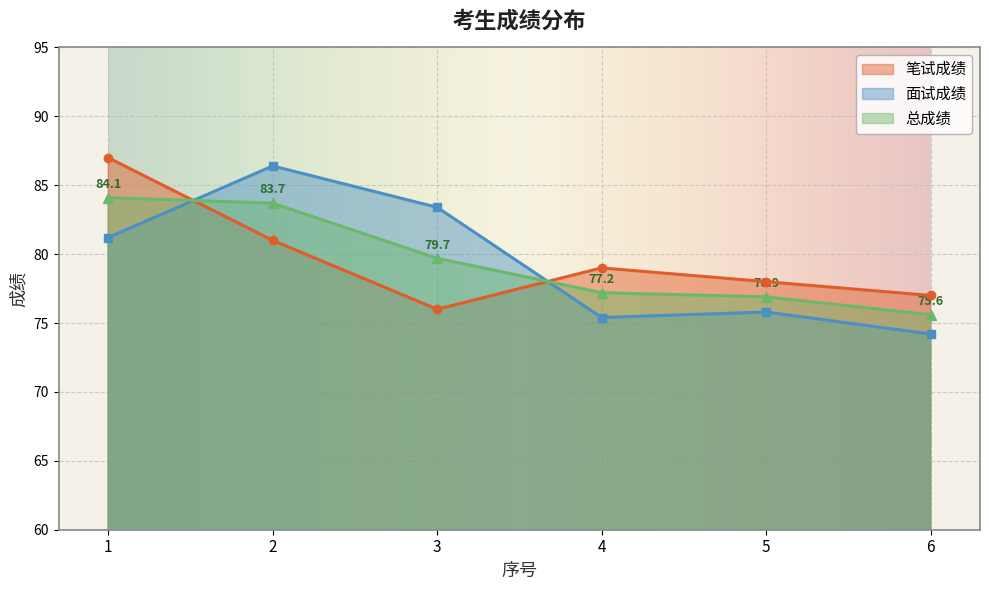

List the labels in order of 总成绩 value, largest first.

1, 2, 3, 4, 5, 6